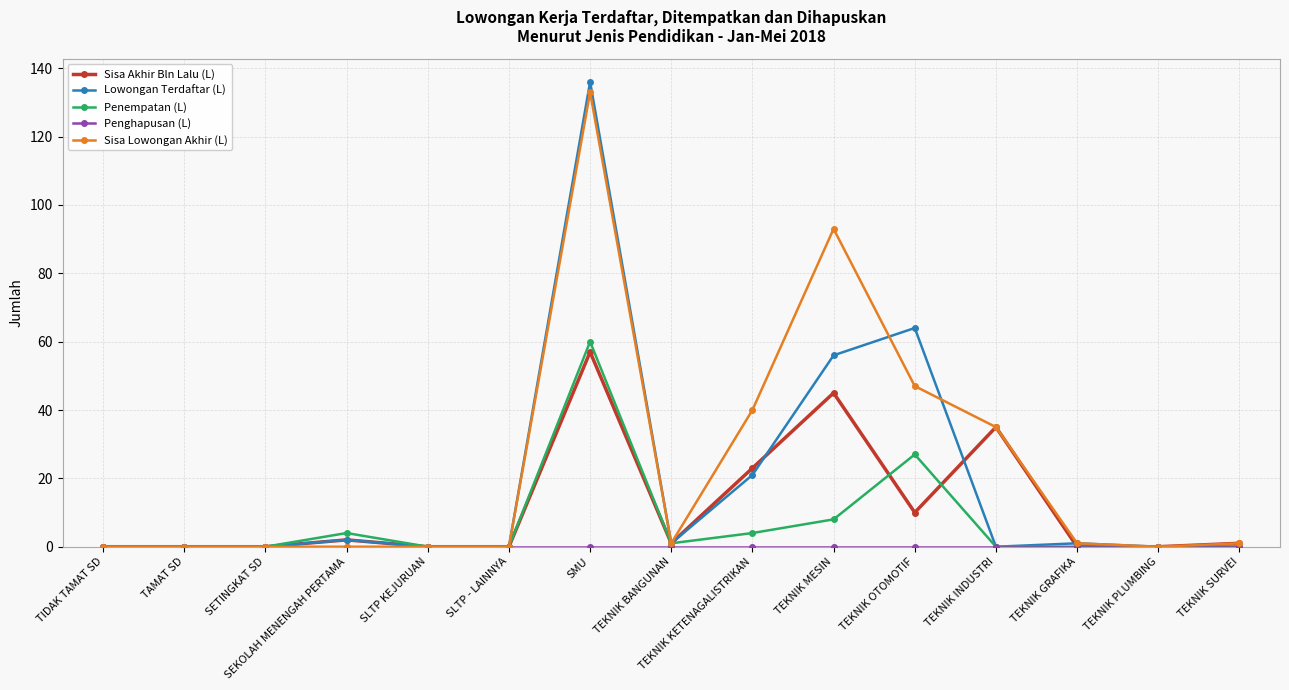

Which series has the widest spread of values?

Lowongan Terdaftar (L)